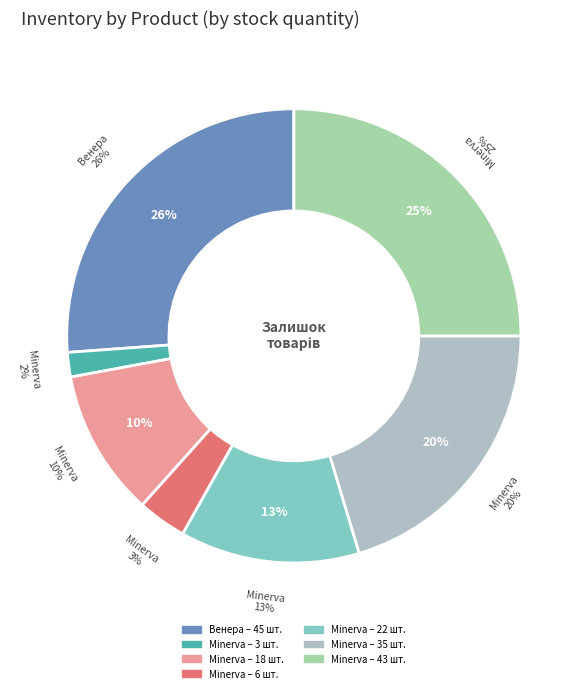

The Панель Skin 18 мм. Венера slice represents 17% of the pie. True or false?

False